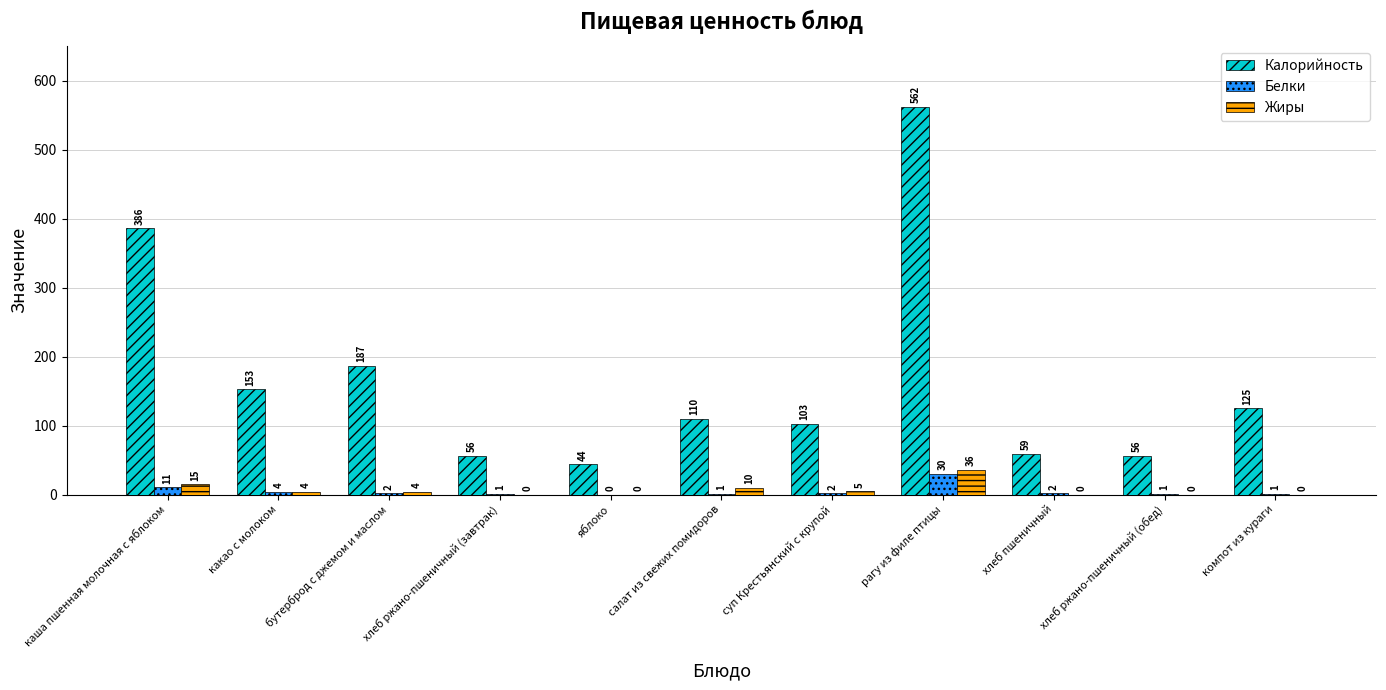

At which label does Жиры first exceed 4?

каша пшенная молочная с яблоком